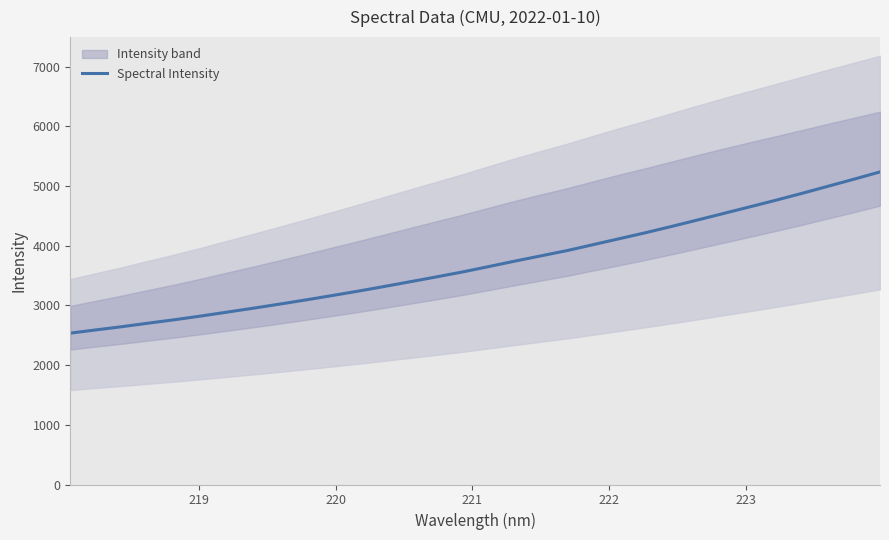

What is the highest value of the Spectral Intensity series?

5237.0